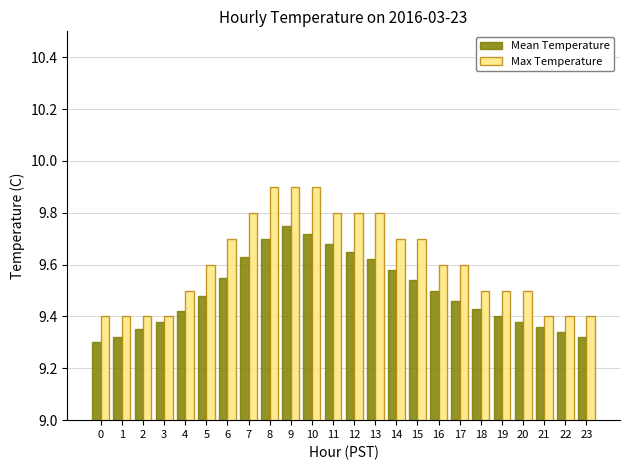

How many groups of bars are there?

24